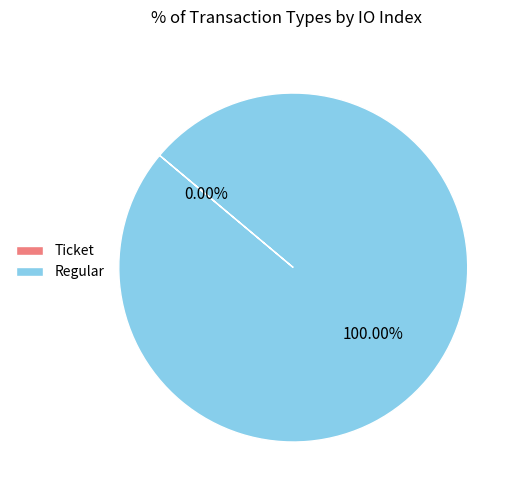

What is the change in value from Ticket to Regular?

+1